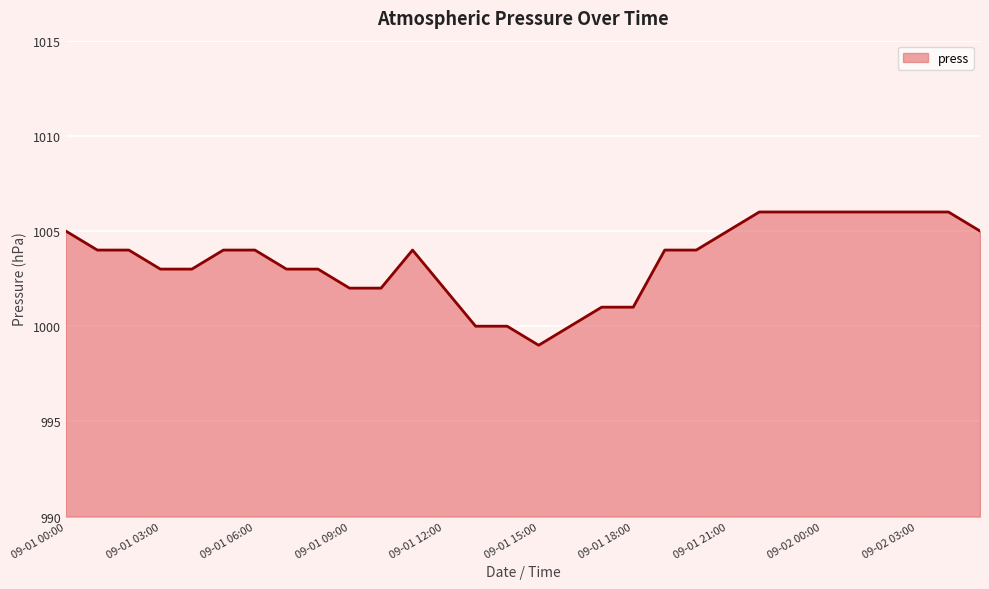

What is the difference between the maximum and minimum values?

7